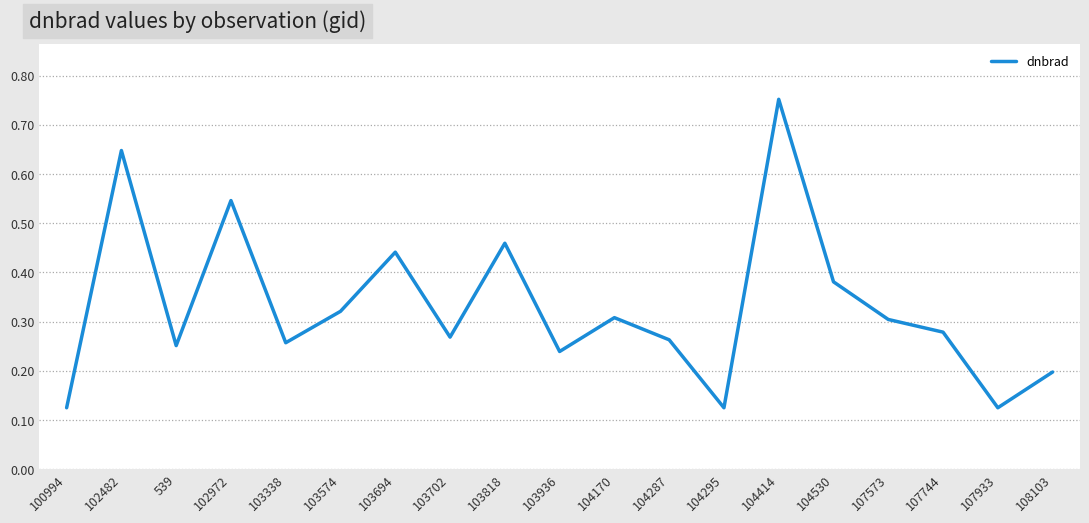

Between 103936 and 103818, which is larger?

103818